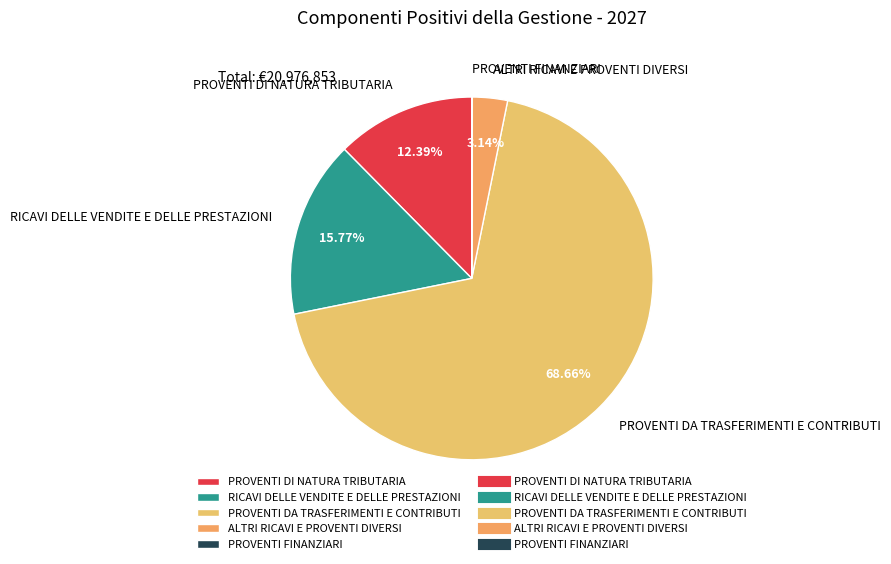

What percentage is the RICAVI DELLE VENDITE E DELLE PRESTAZIONI slice, to the nearest percent?

16%